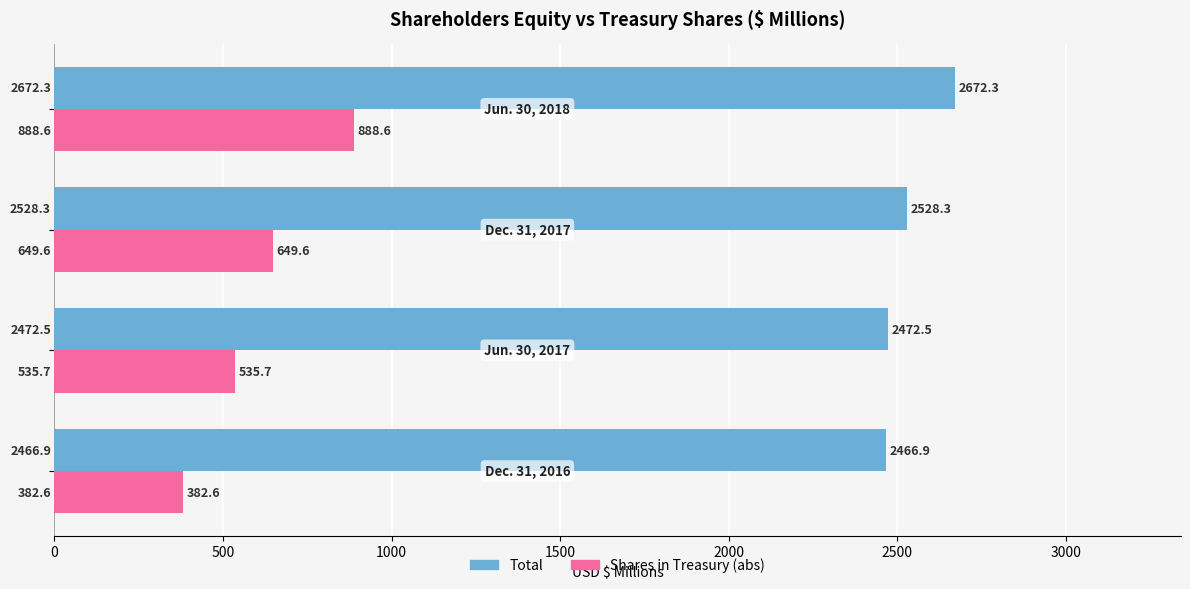

Which series has the largest total across all categories?

Total